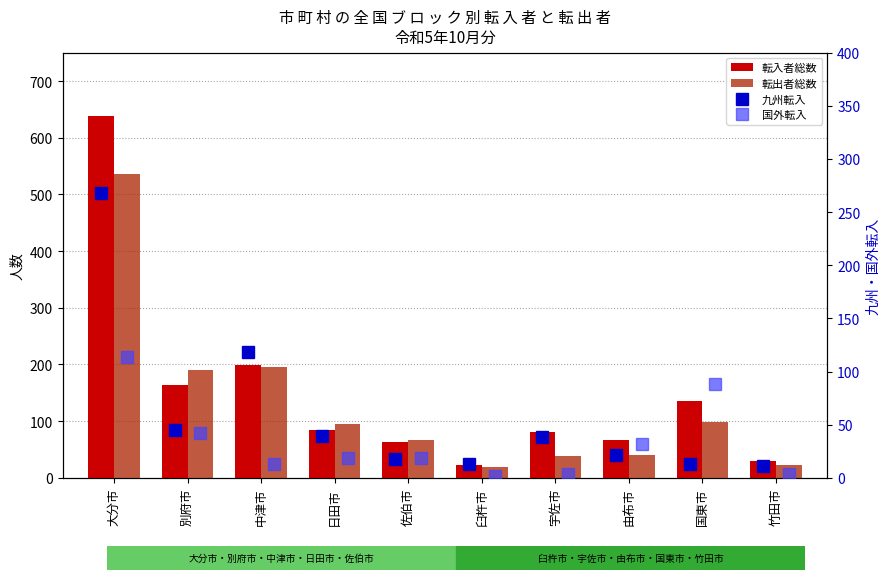

Reading left to right, transcribe all the data shown in this chart.

転入者総数: 638	163	199	84	63	23	81	67	135	29
転出者総数: 536	190	196	95	66	19	38	41	99	23
九州転入: 268	45	118	39	18	13	38	21	13	11
国外転入: 114	42	13	19	19	2	4	32	88	4